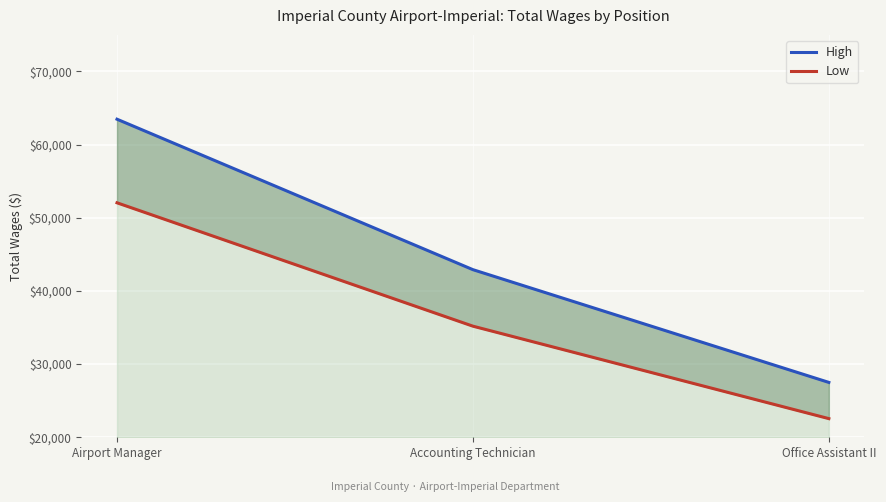

What is the difference between the maximum and minimum values in the Low series?

29499.5